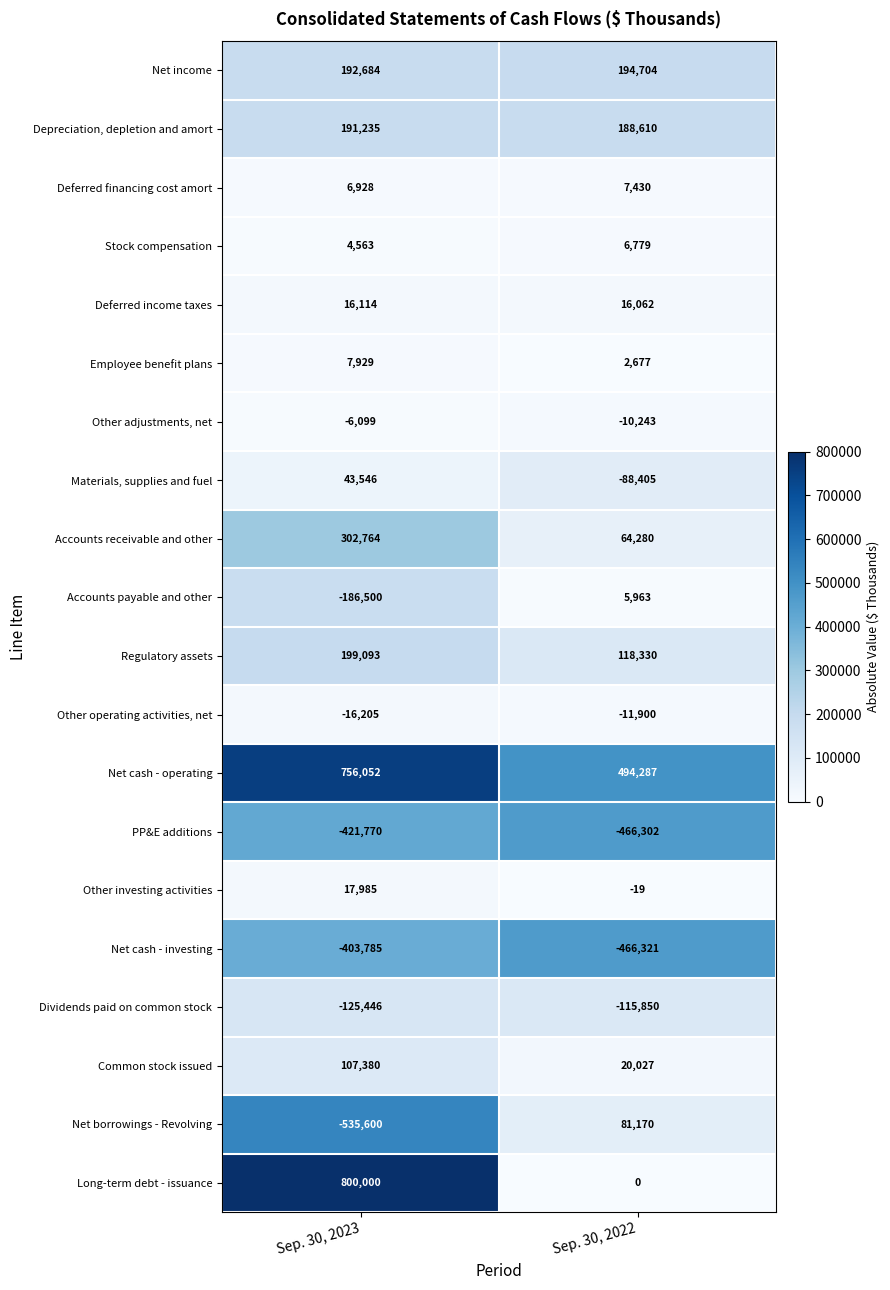

What is the sum of the Dividends paid on common stock values at Sep. 30, 2022 and Sep. 30, 2023?

-241296